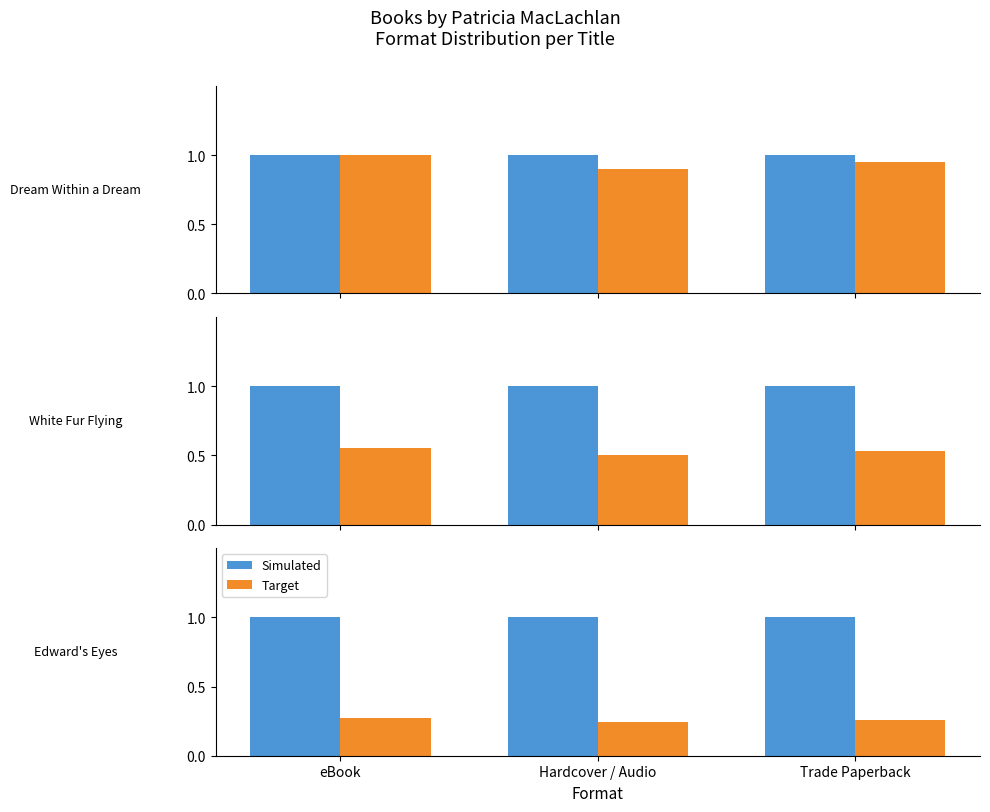

Between eBook and Trade Paperback, which series saw the biggest shift?

Target